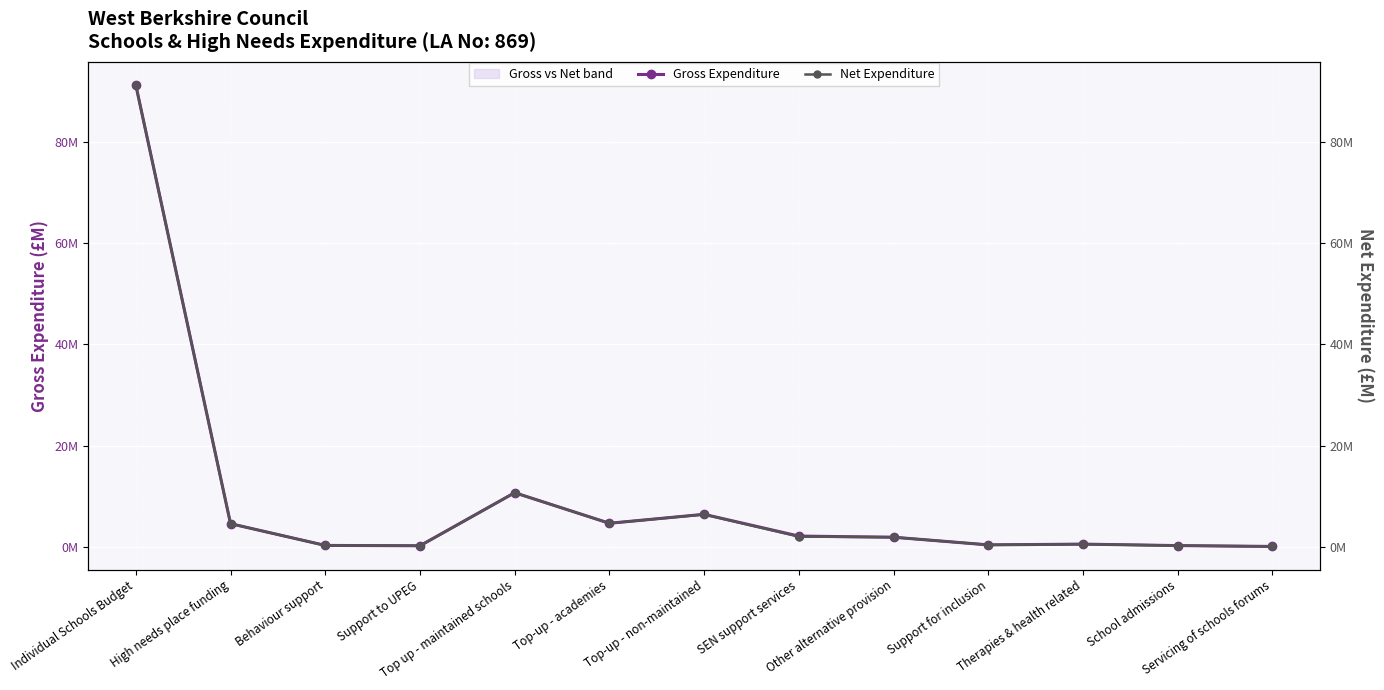

Is it true that Gross Expenditure equals 0.3 at Behaviour support?

False